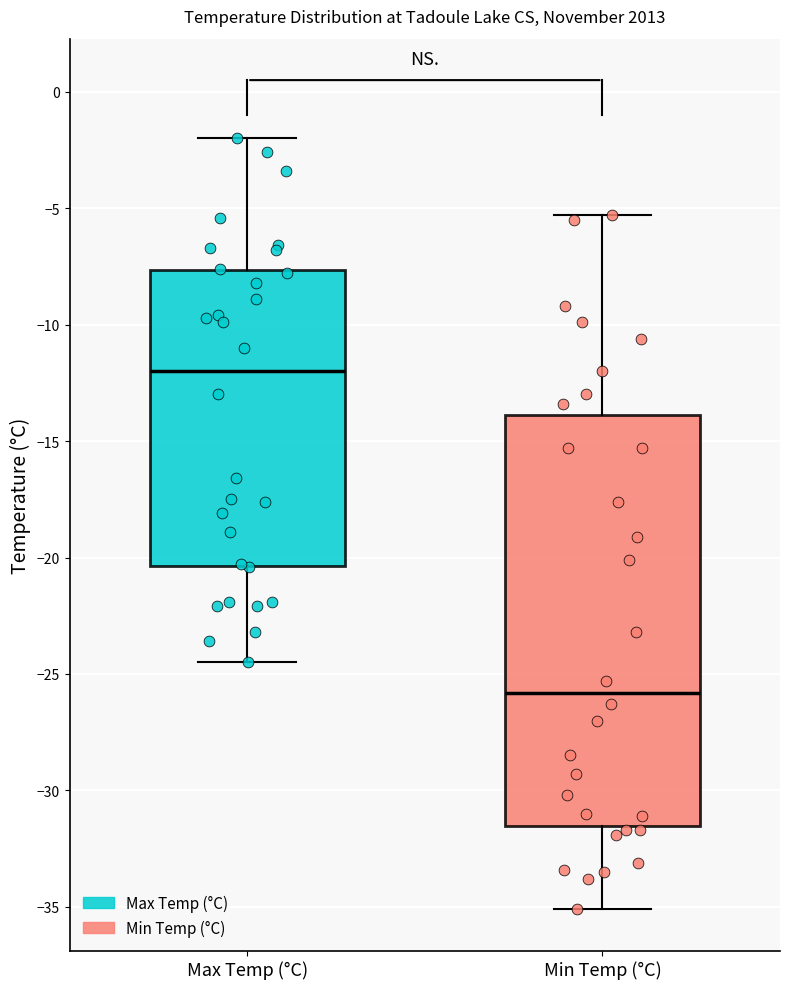

Where does the median line of the box for Min Temp (°C) sit on the y-axis? The values are not printed on the chart, so give them approximately, as read against the axis.

-26.0